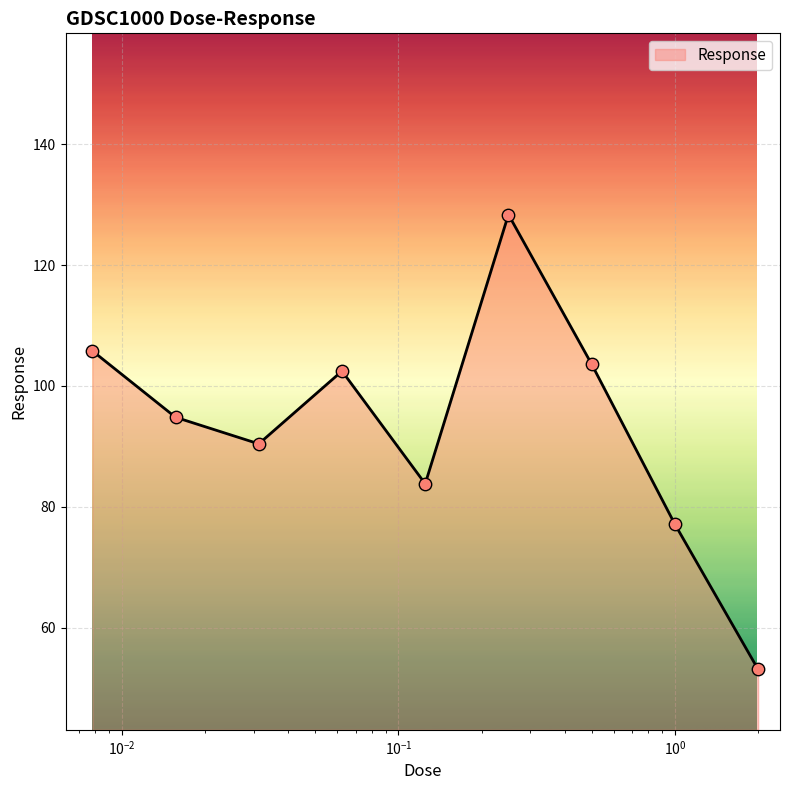

What is the greatest value displayed?

128.4